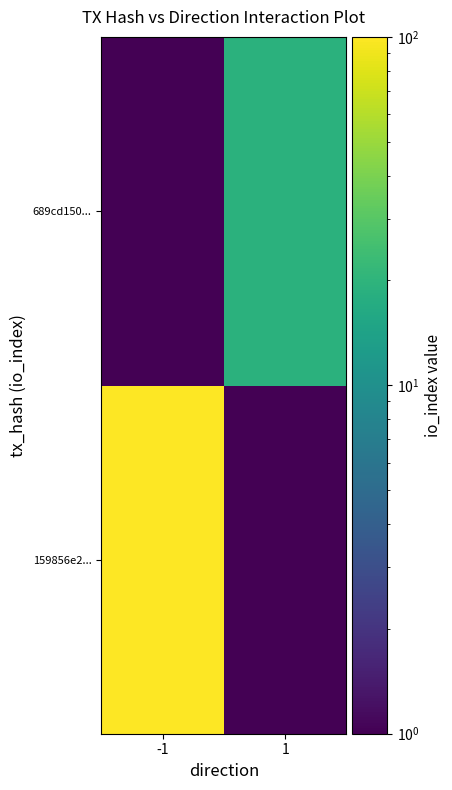

Reading right to left, list all the values displayed in this chart.

159856e2...: 1=0.0	-1=128.0
689cd150...: 1=19.0	-1=0.0